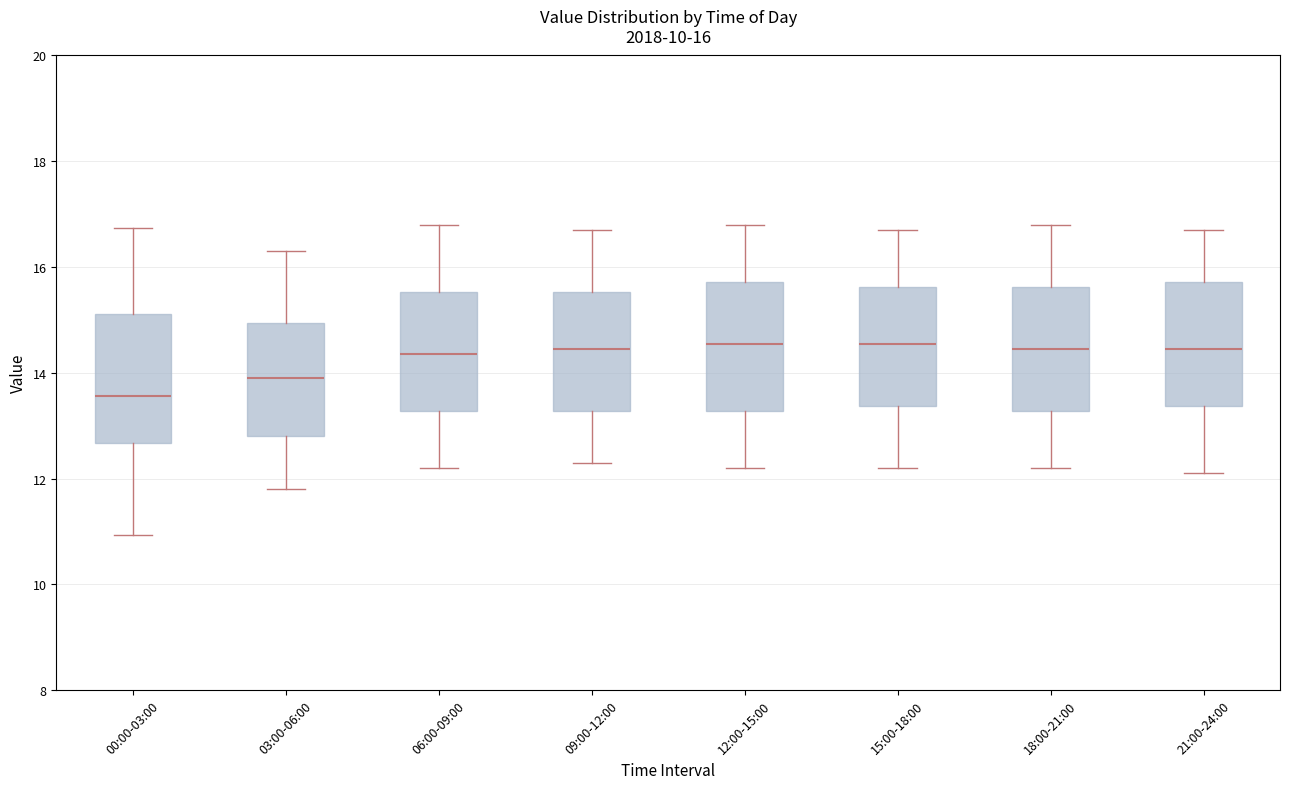

Which box's median line is the lowest?

00:00-03:00